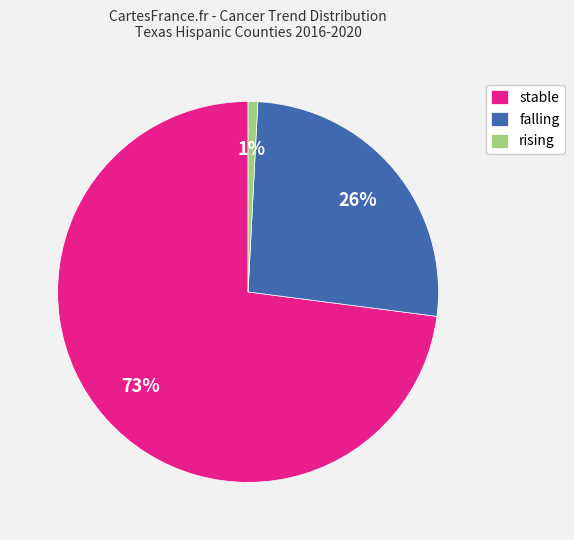

To the nearest percent, what portion does stable represent?

73%